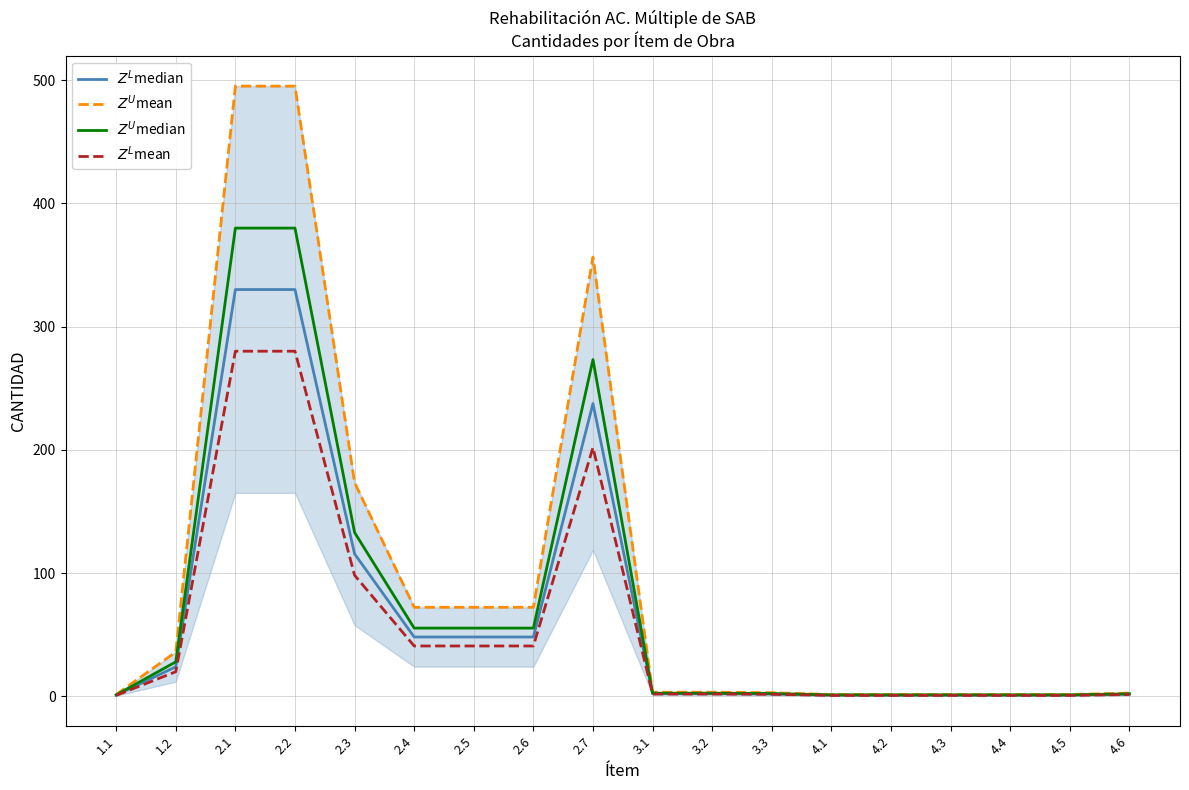

True or false: $Z^L$median has a value of 51.2 at 2.7.

False